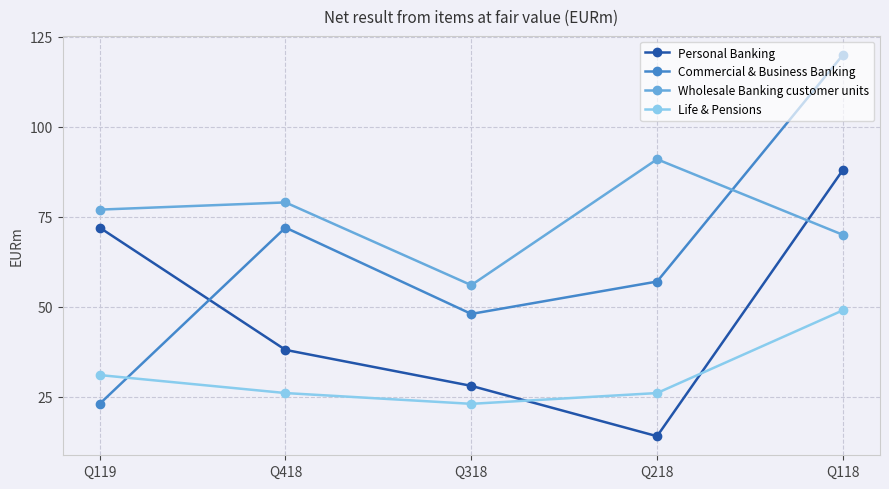

How many interior local valleys does the Wholesale Banking customer units series have?

1